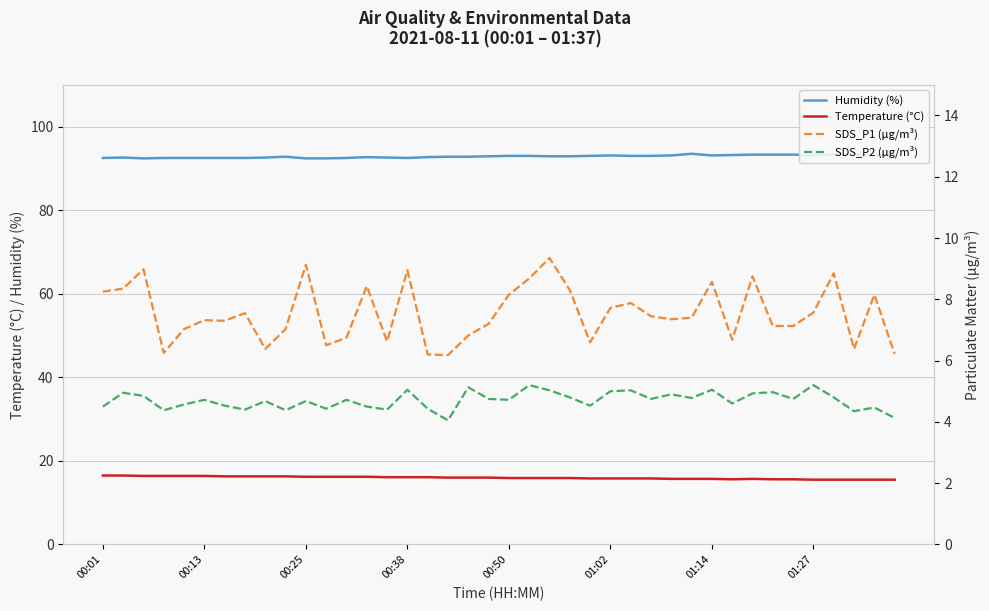

Is it true that Humidity (%) equals 92.5 at 00:38?

True